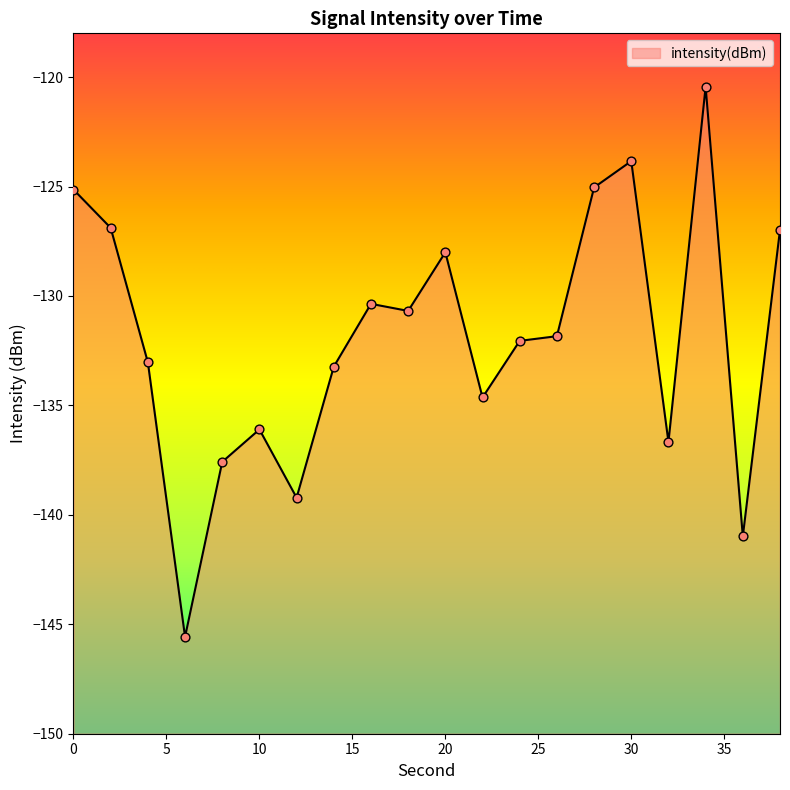

Between 34 and 14, which is larger?

34